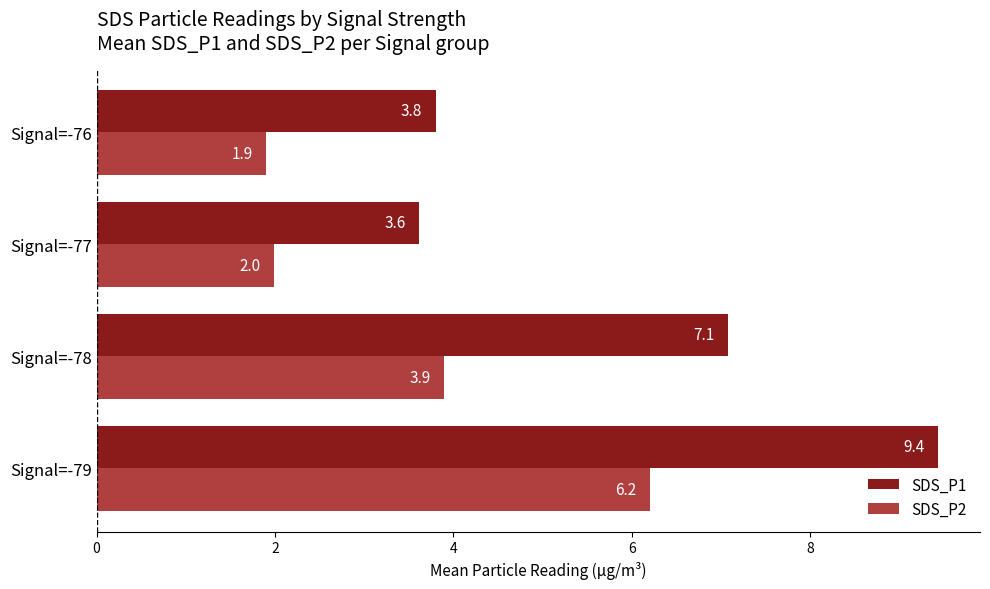

At which label is SDS_P1 closest to 6?

Signal=-78